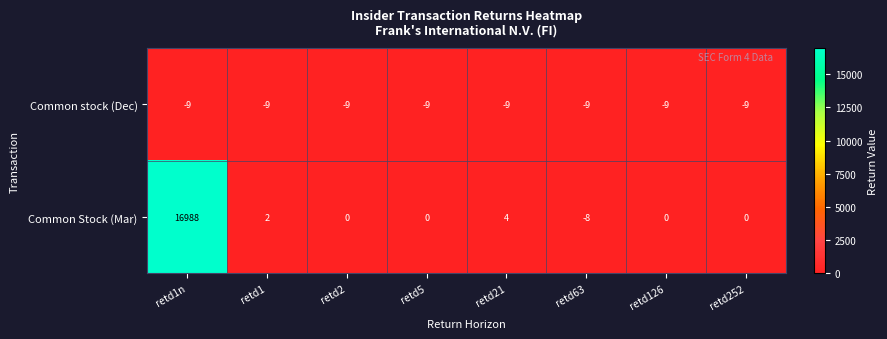

True or false: Common stock (Dec) has a value of -16 at retd126.

False